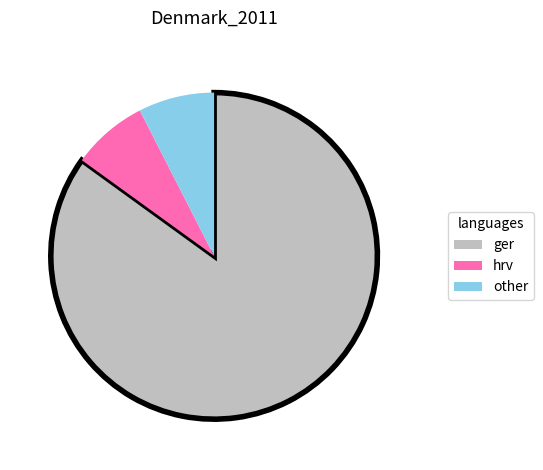

Do hrv and other together represent more than half of the pie?

No